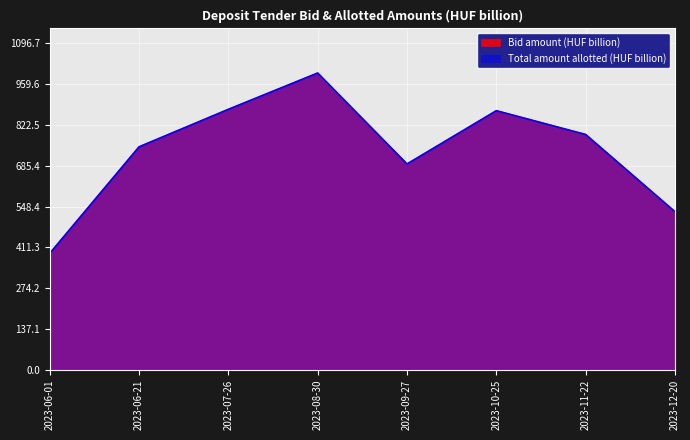

At how many categories does at least one series exceed 624?

6